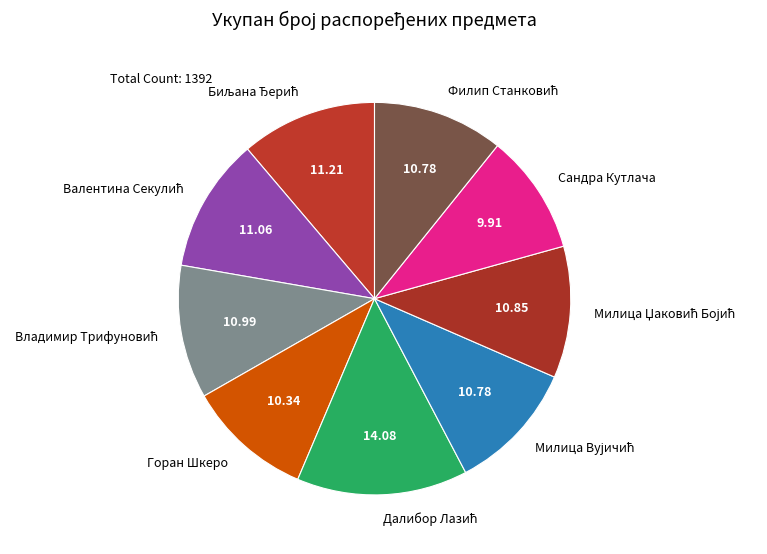

Does any single category account for the majority?

No